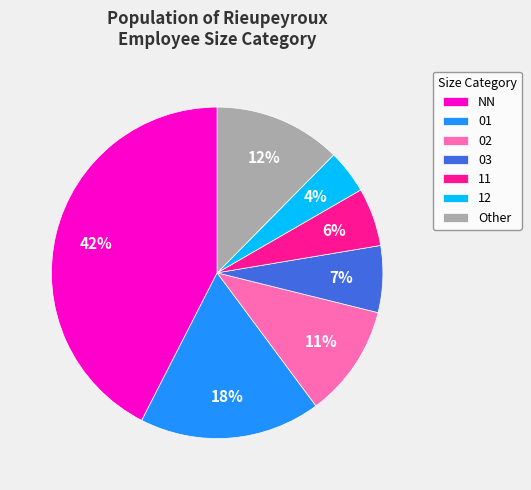

What percentage is the 12 slice, to the nearest percent?

4%